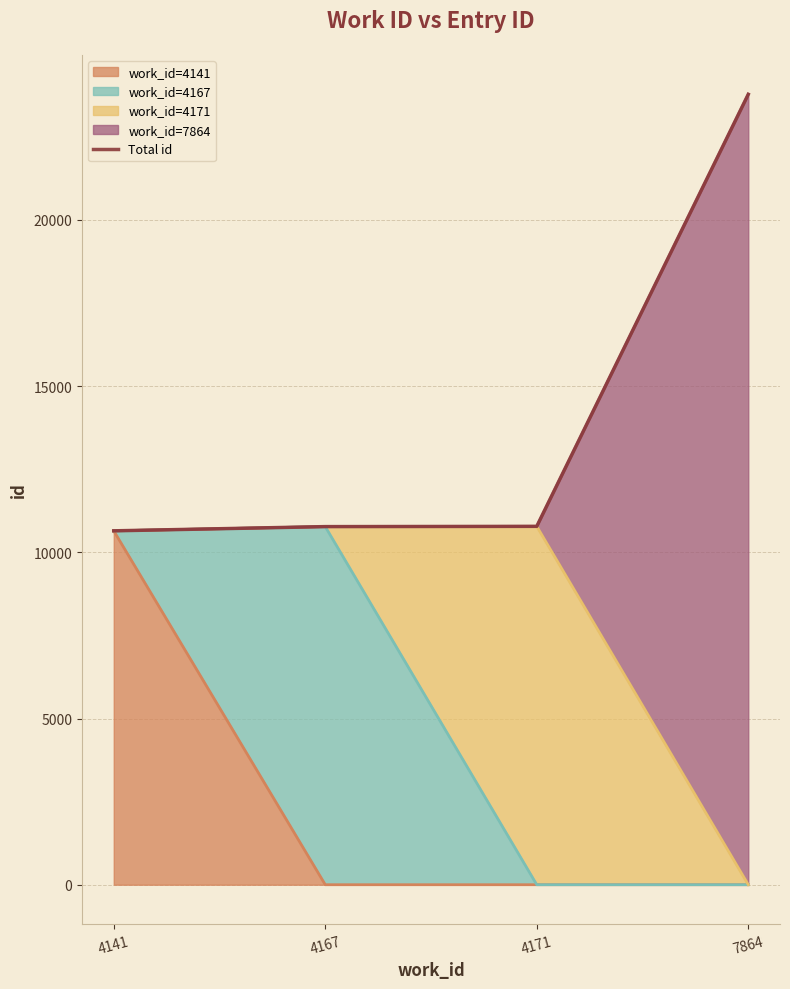

What is the ratio of the value at 4167 to the value at 4171?

1.0